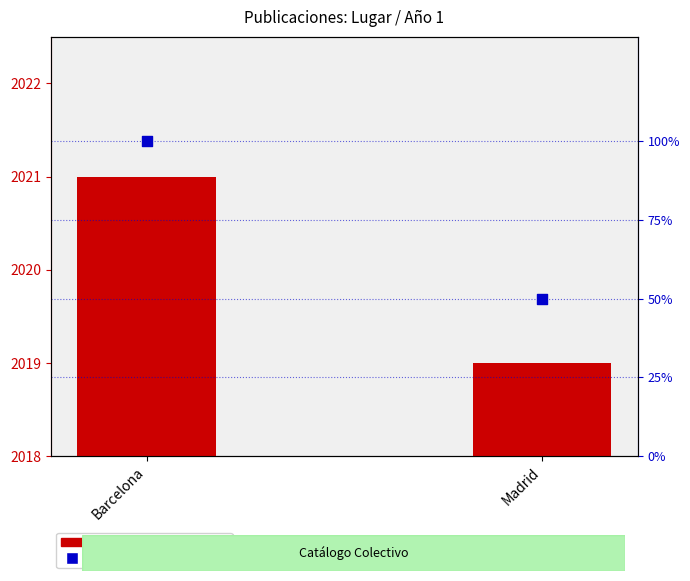

Which series reaches the minimum Y coordinate?

Rango percentil